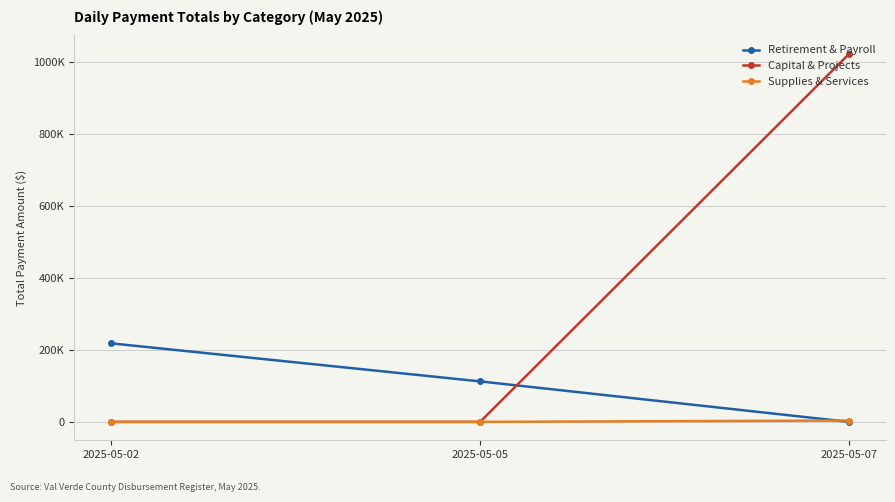

Which series changed the most between 2025-05-05 and 2025-05-07?

Capital & Projects